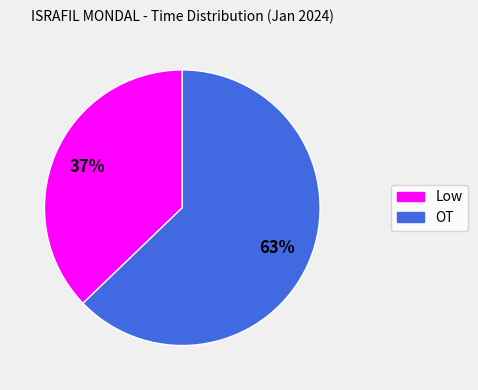

Rank the categories by value from lowest to highest.

Low, OT